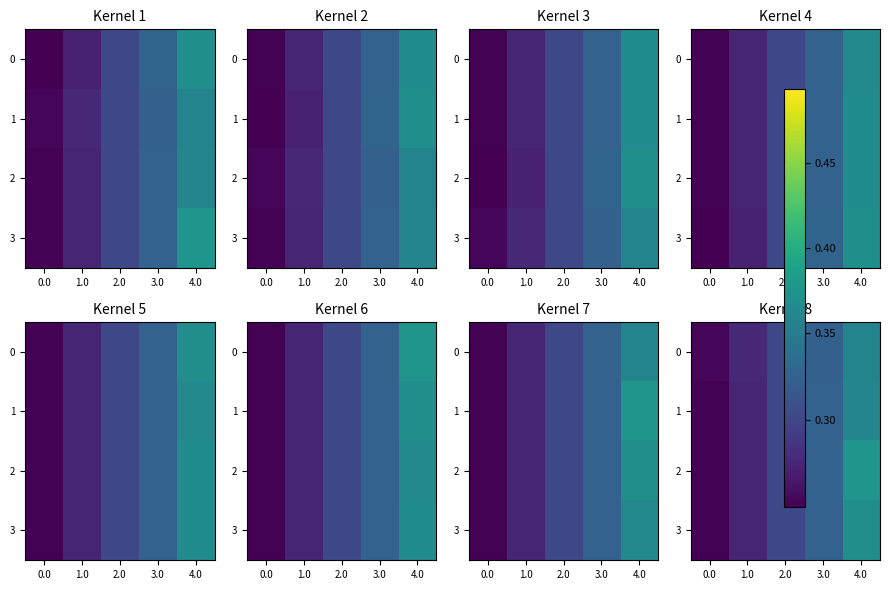

Is it true that 2 equals 0.5 at 2.0?

False